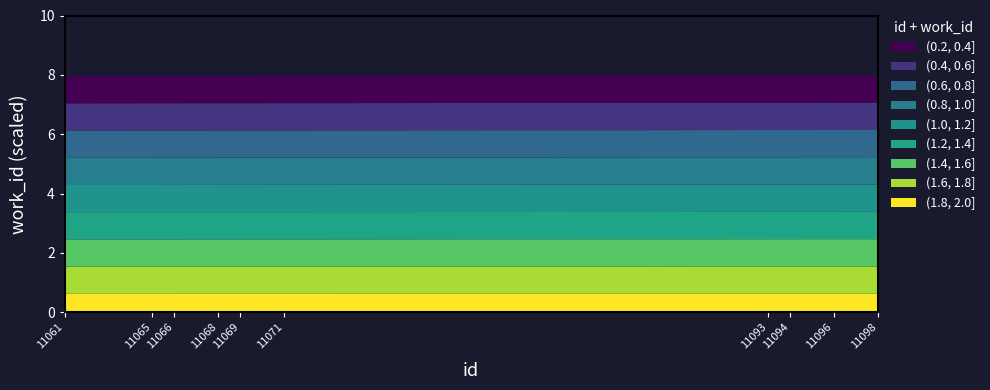

True or false: id has a value of 6684 at 9.

False